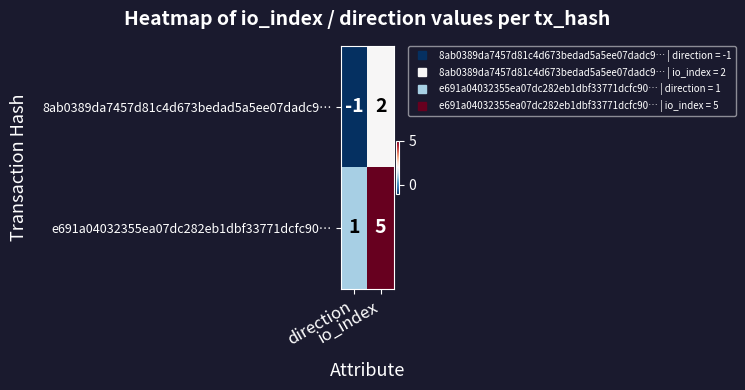

What is the average value of the e691a04032355ea07dc282eb1dbf33771dcfc90… series?

3